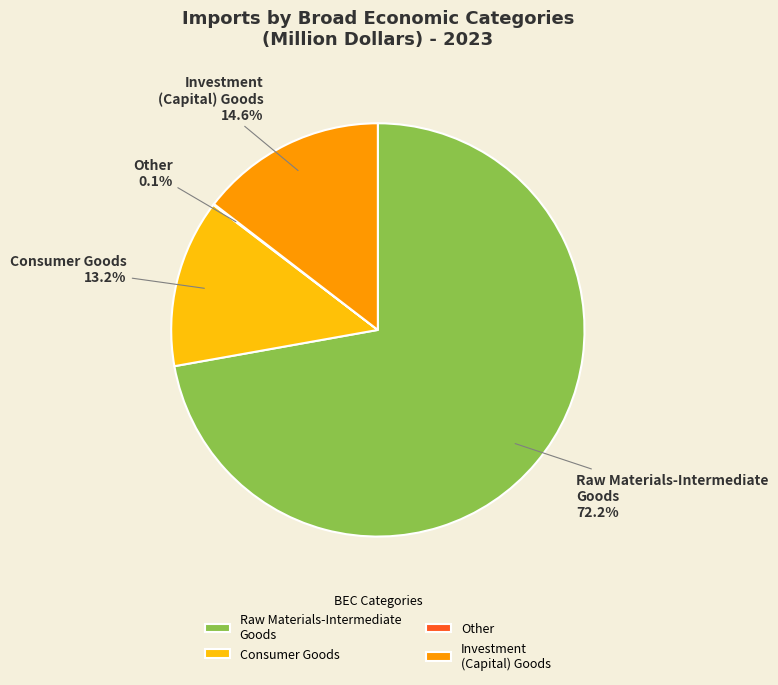

To the nearest percent, what is the average slice percentage?

25%